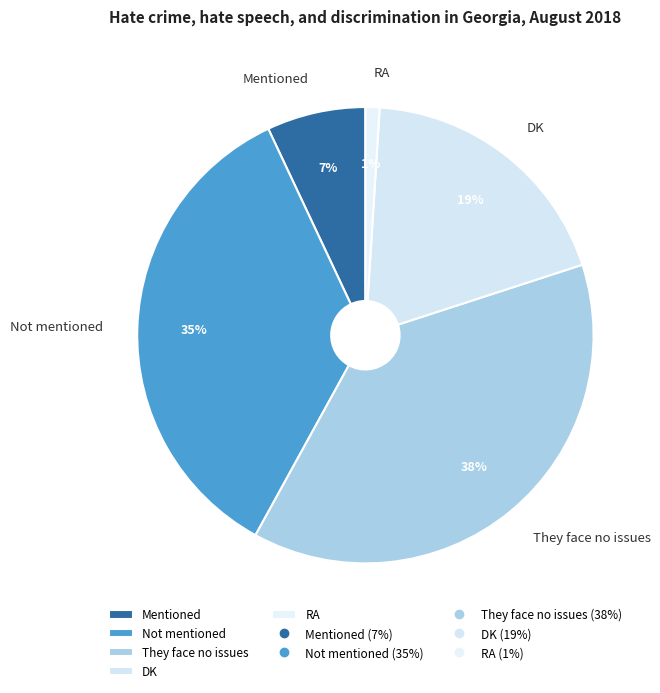

Is the sum of Not mentioned and DK greater than half?

Yes